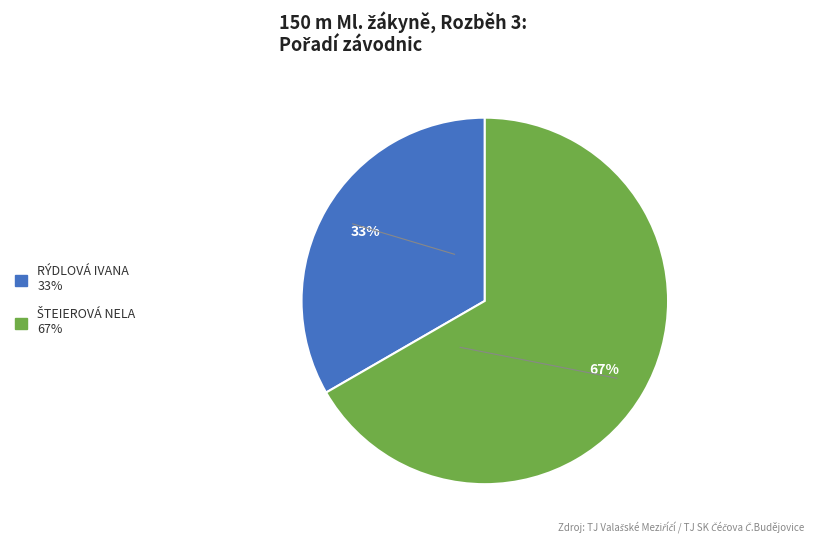

Does any single category account for the majority?

Yes